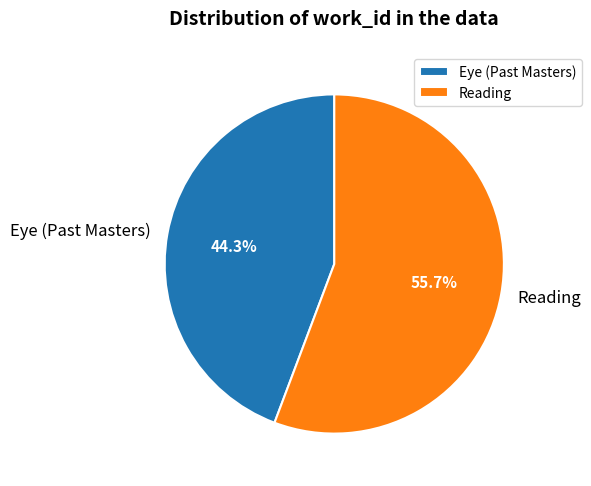

What percentage is the Eye (Past Masters) slice, to the nearest percent?

44%